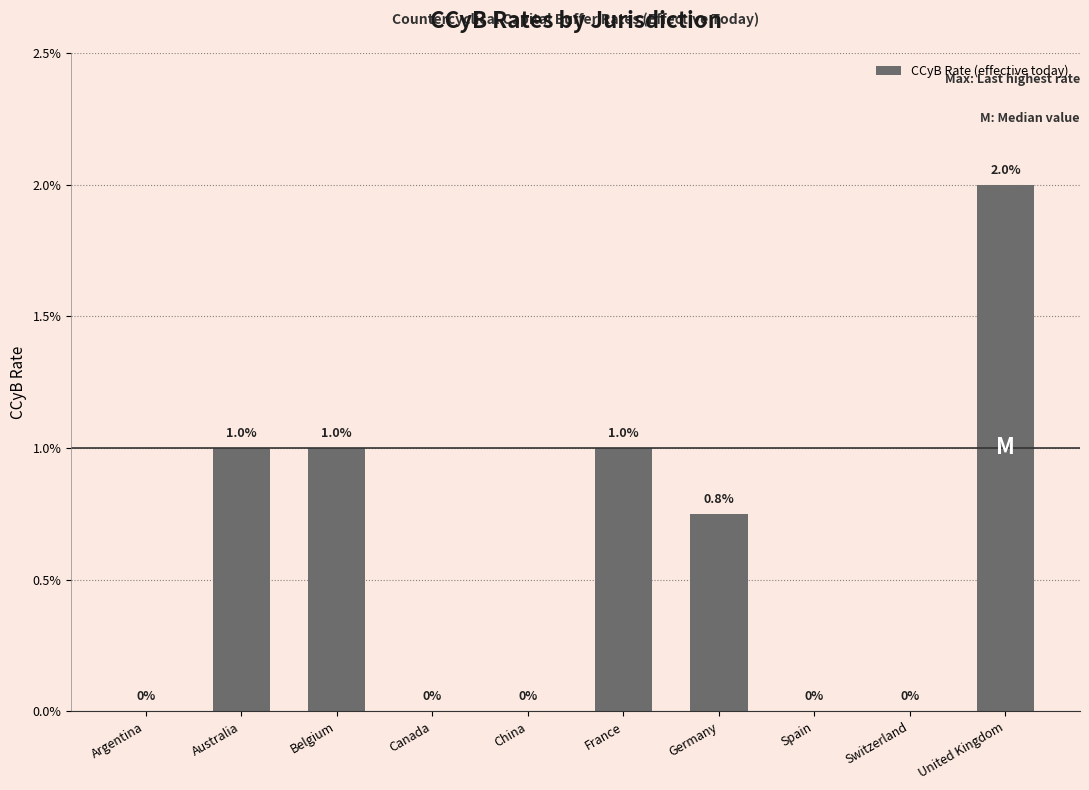

What is the label of the 3rd bar from the right?

Spain